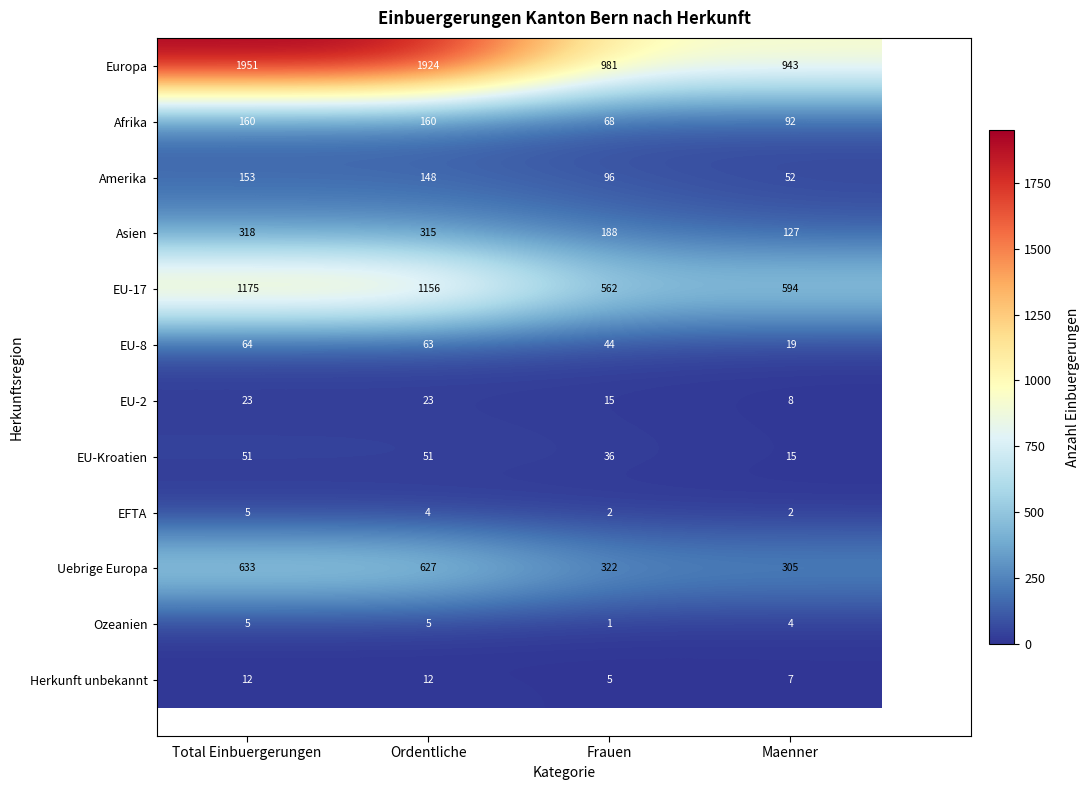

At how many categories does at least one series exceed 1574?

2